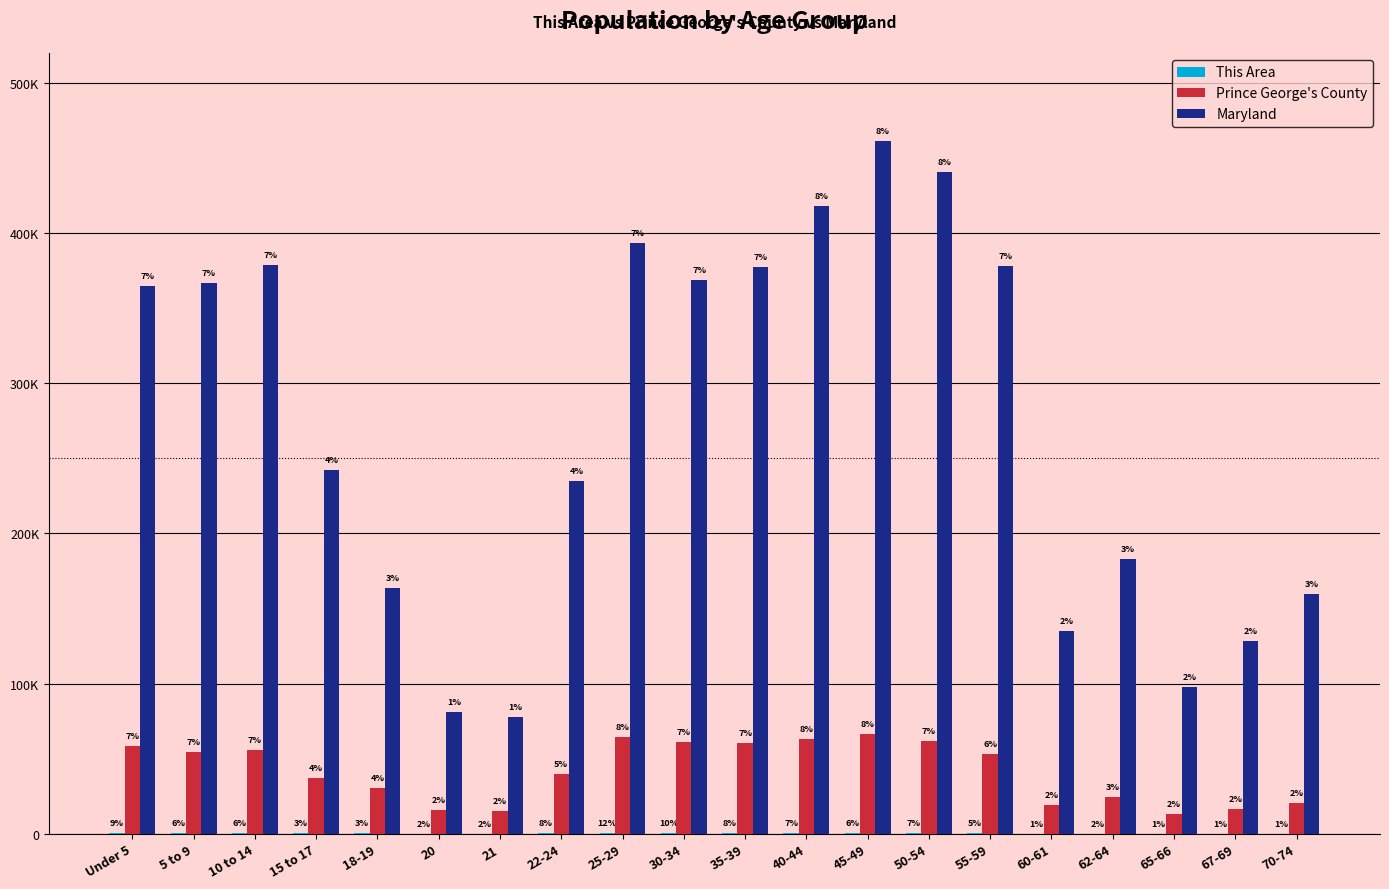

What is the sum of the Maryland values at 45-49 and 50-54?

902204